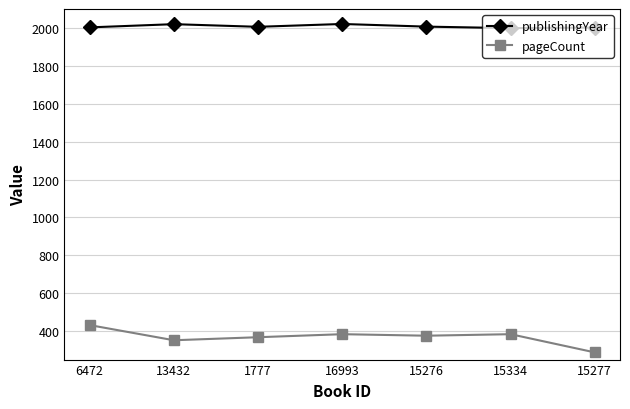

What is the label of the 5th point from the right?

1777